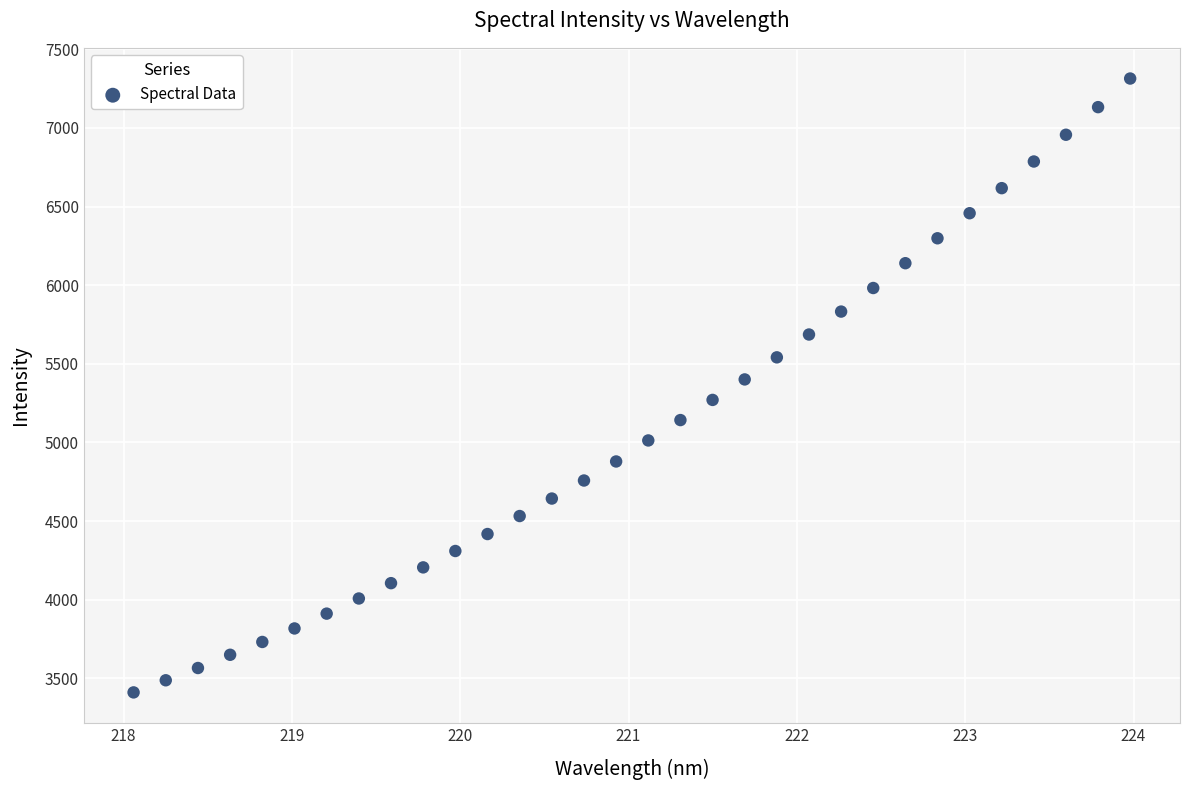

What is the range of X values (max minus min)?

5.9